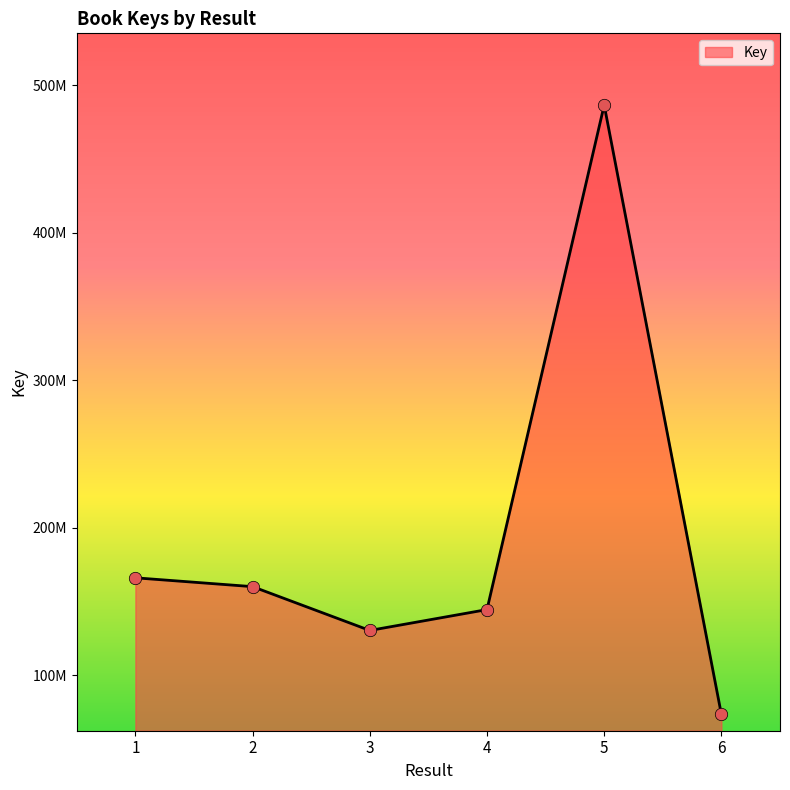

What is the change in value from 4 to 6?

-71134359